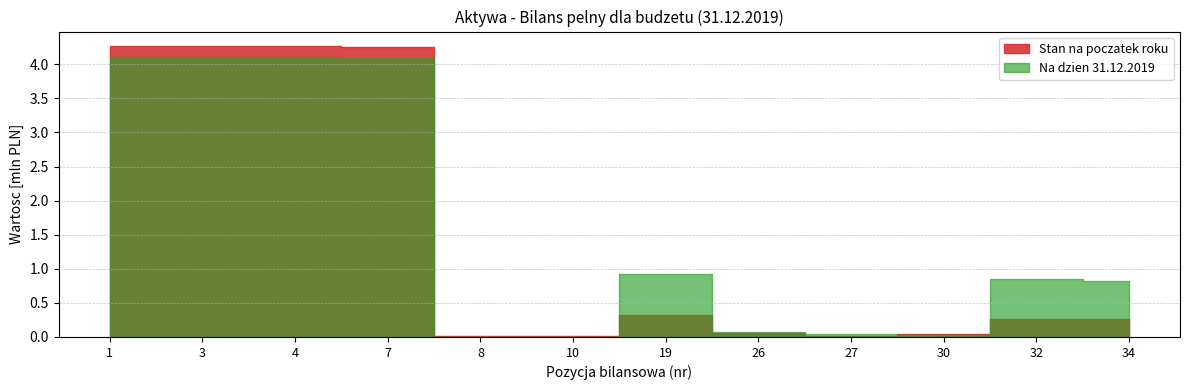

At which label is Stan na poczatek roku closest to 2133073?

19